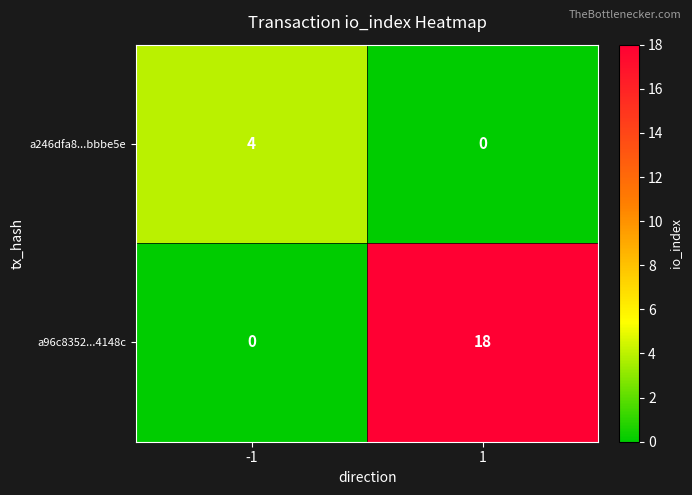

What is the sum of all a96c8352...4148c values?

18